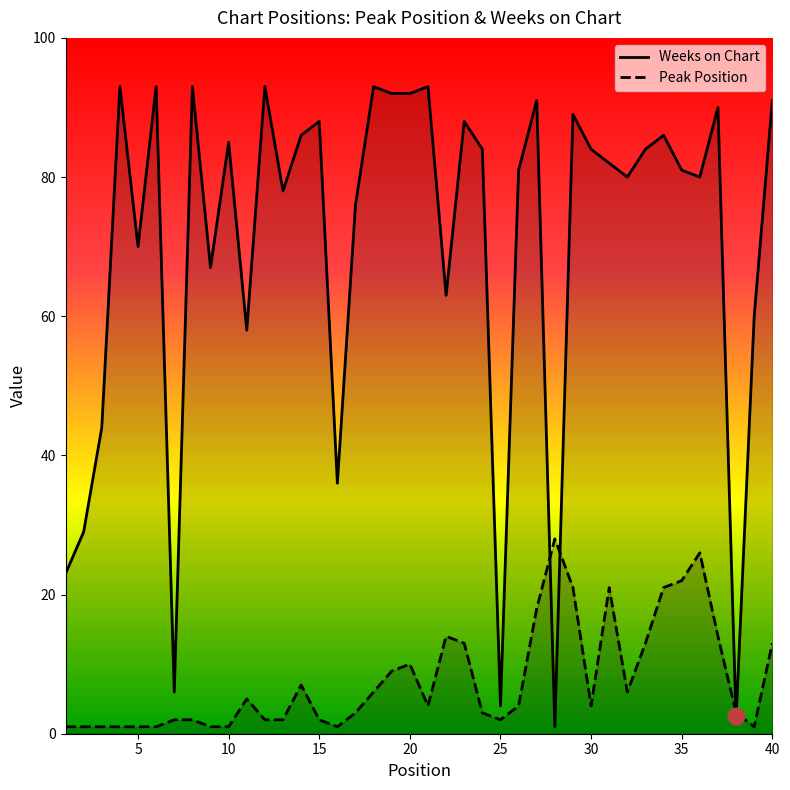

How many values in the Weeks on Chart series are below 84?

20